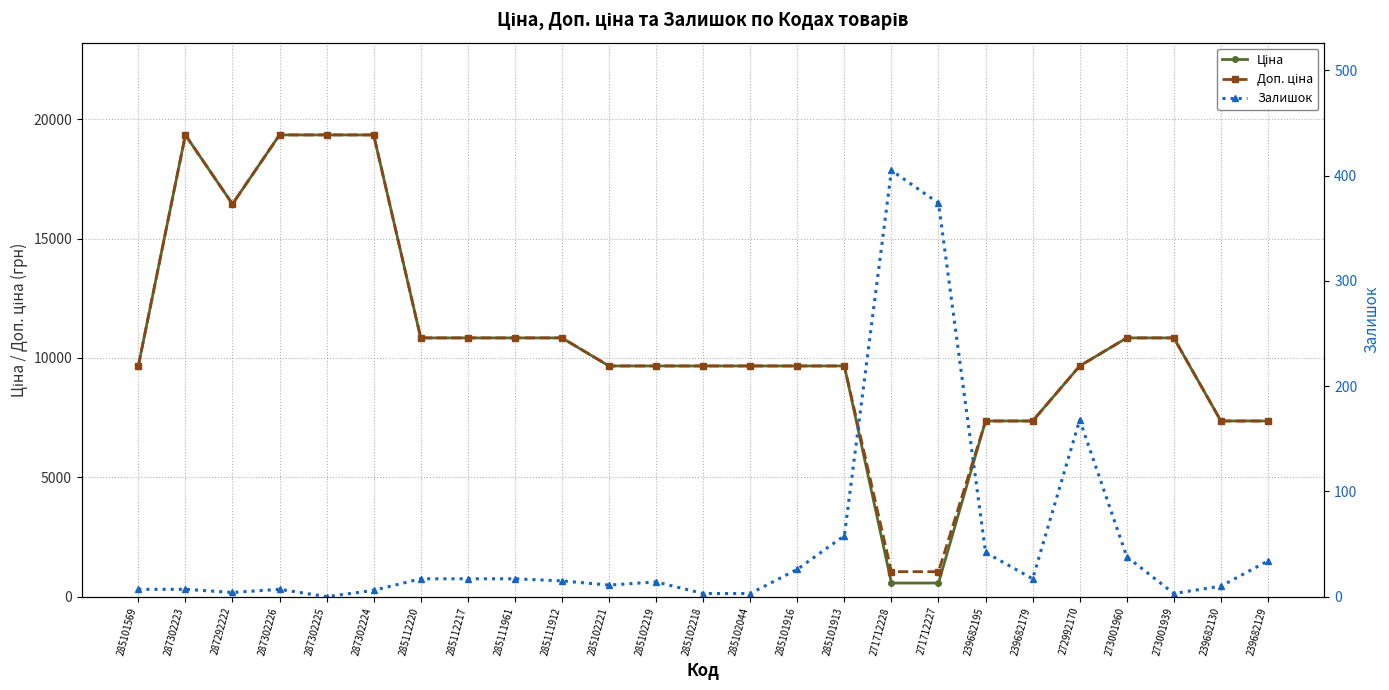

List the labels in order of Доп. ціна value, smallest first.

271712228, 271712227, 239682195, 239682179, 239682130, 239682129, 285101569, 285102221, 285102219, 285102218, 285102044, 285101916, 285101913, 272992170, 285112220, 285112217, 285111961, 285111912, 273001960, 273001939, 287292222, 287302223, 287302226, 287302225, 287302224